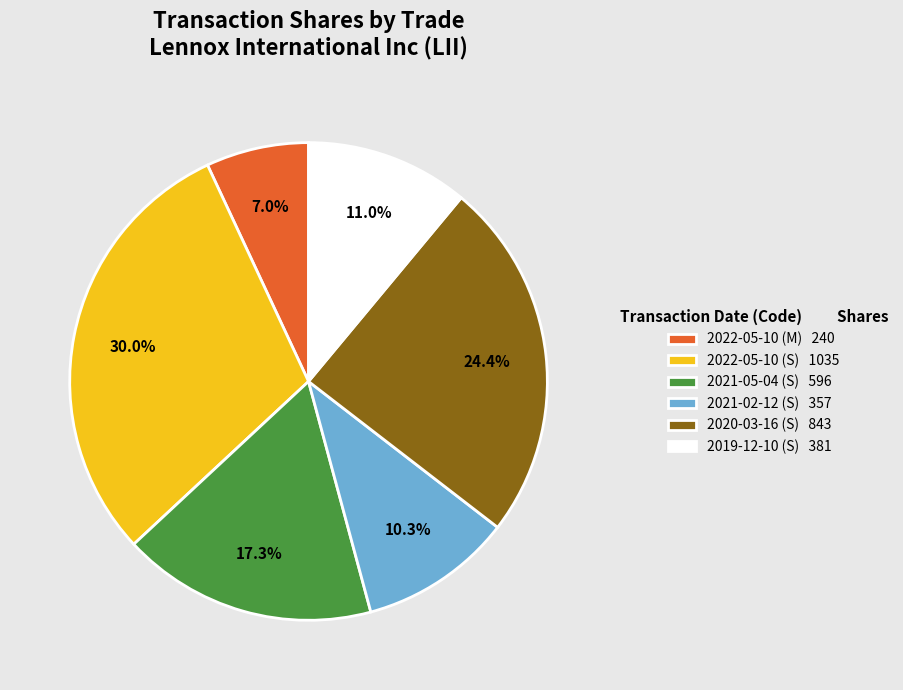

Approximately how many times larger is the value at 2021-02-12 (S) compared to 2022-05-10 (S)?

0.3